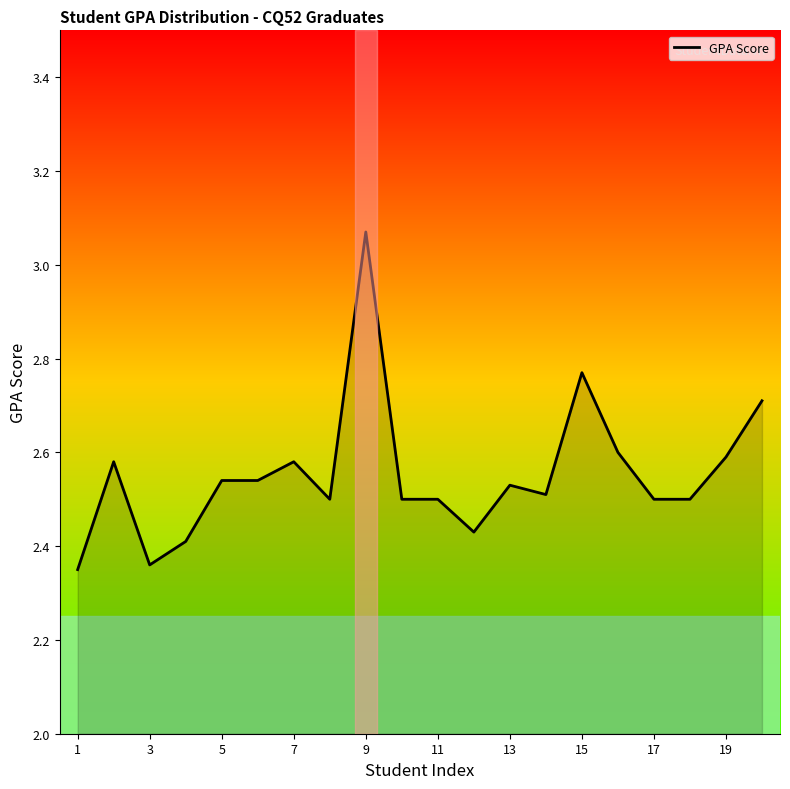

What is the difference between the maximum and minimum values?

0.7